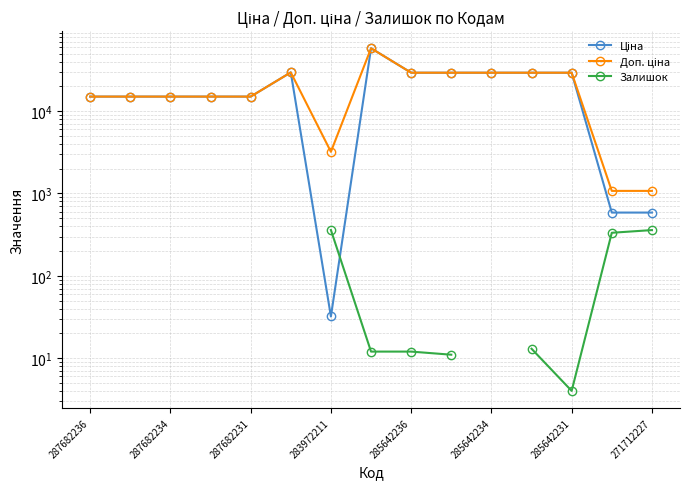

How many interior local peaks does the Ціна series have?

2